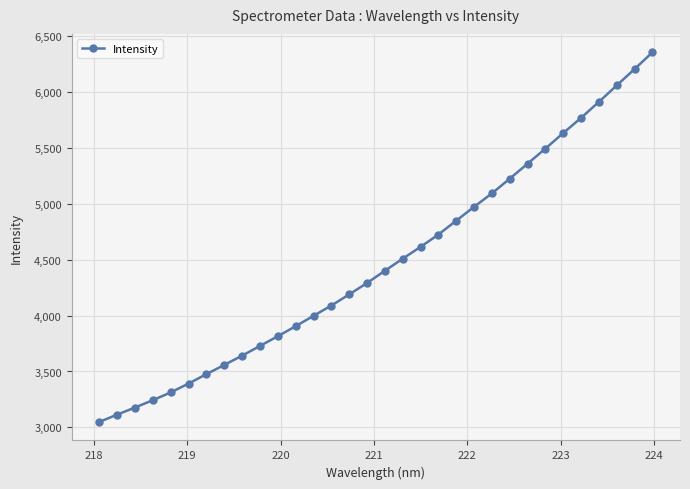

What is the smallest value displayed?

3047.8